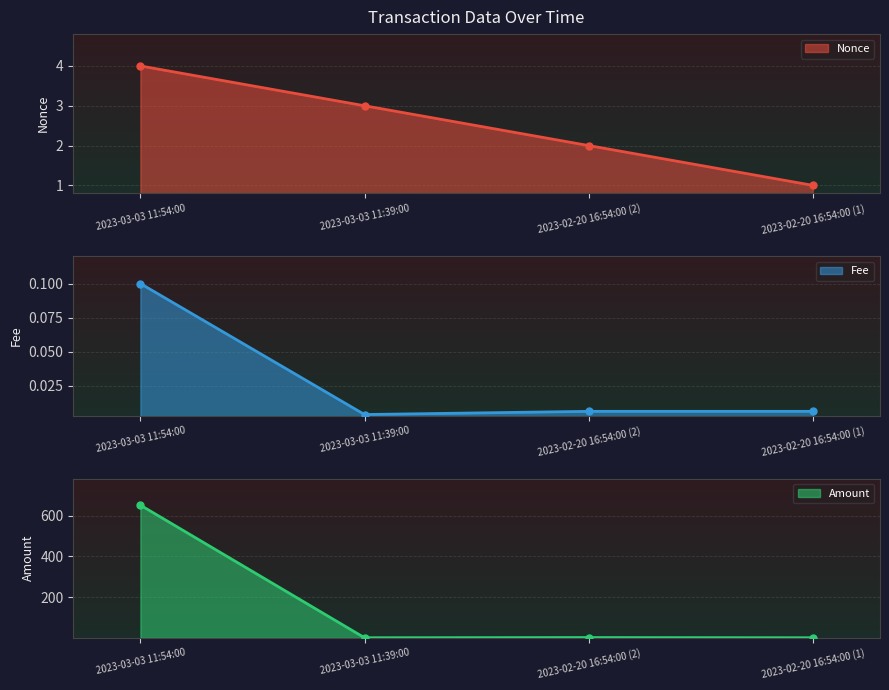

At 2023-02-20 16:54:00 (1), list the series in order from largest to smallest.

Nonce, Amount, Fee